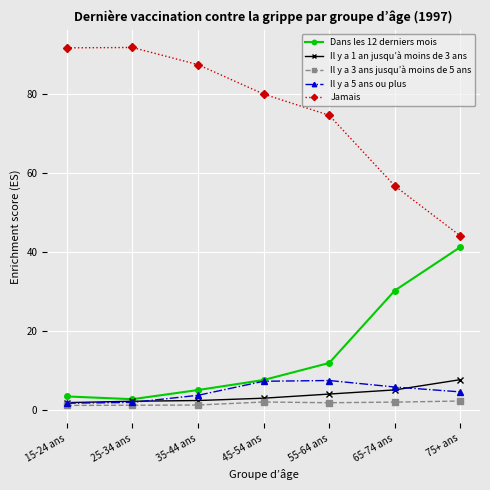

What is the label of the 6th point from the left?

65-74 ans